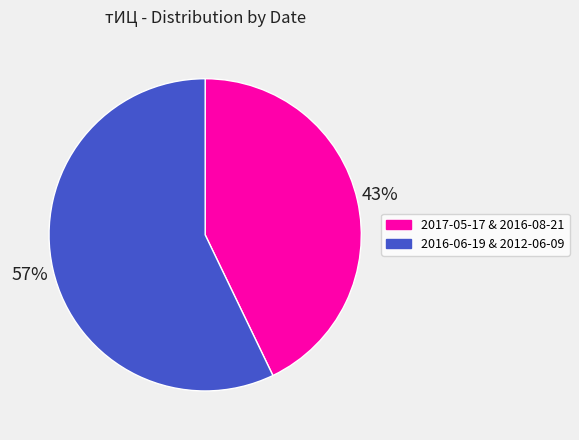

Count the number of slices in the pie.

2